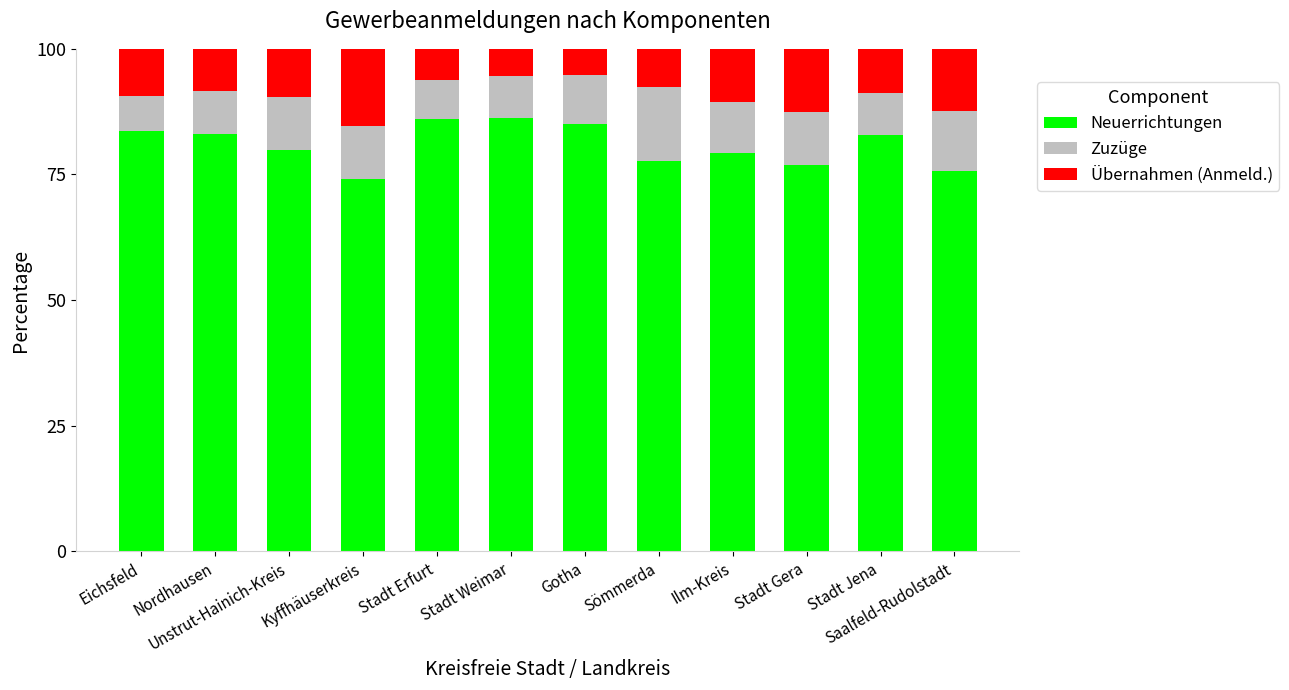

What is the lowest value of the Neuerrichtungen series?

74.2